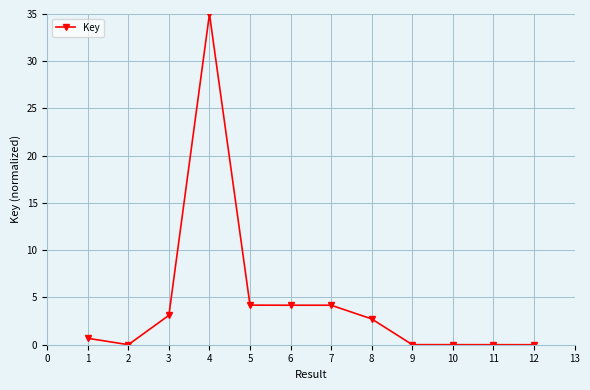

At which category does the data reach its first local peak?

4